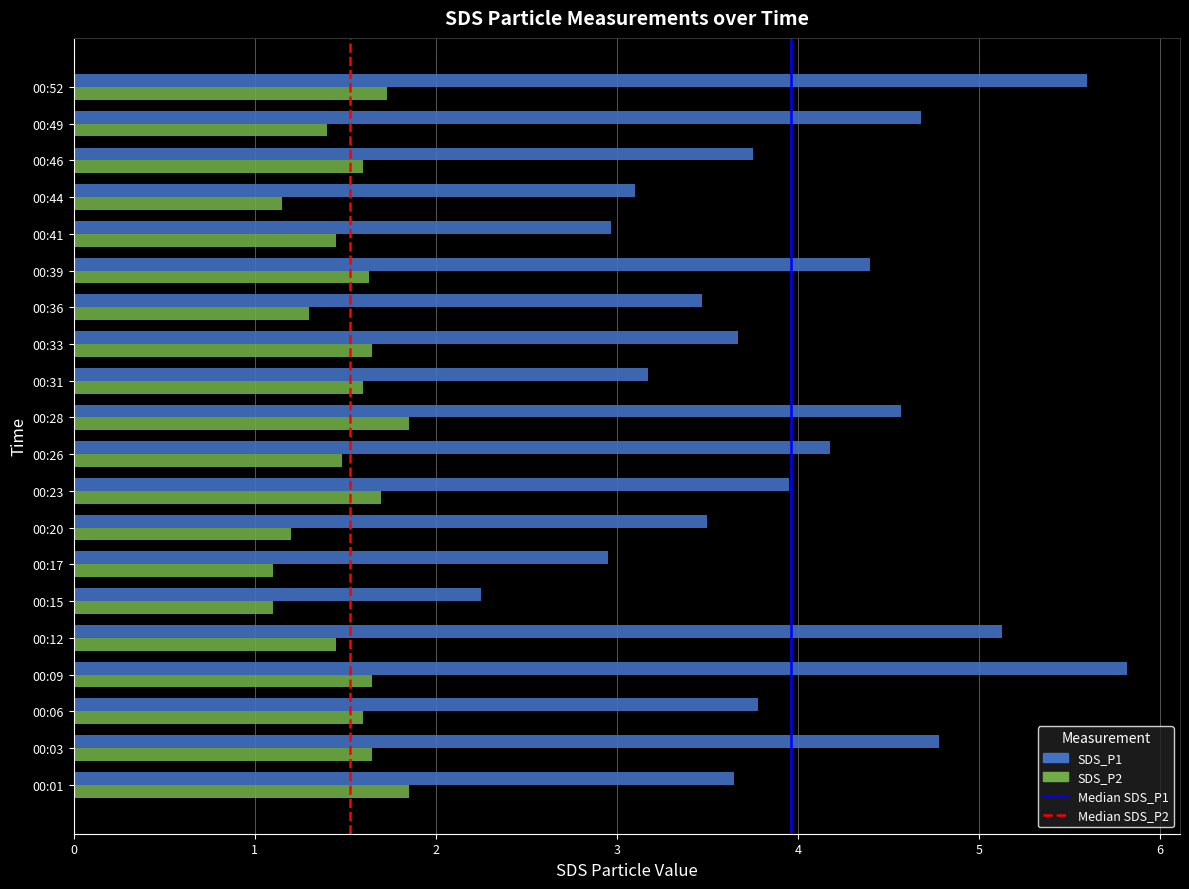

Which series has the widest spread of values?

SDS_P1